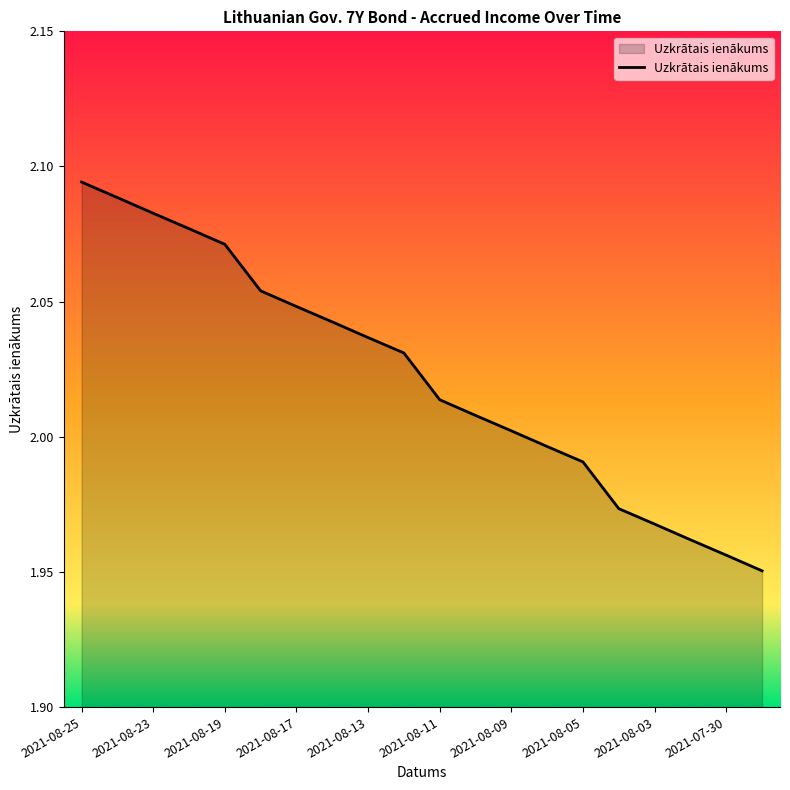

How many values are below 2?

7